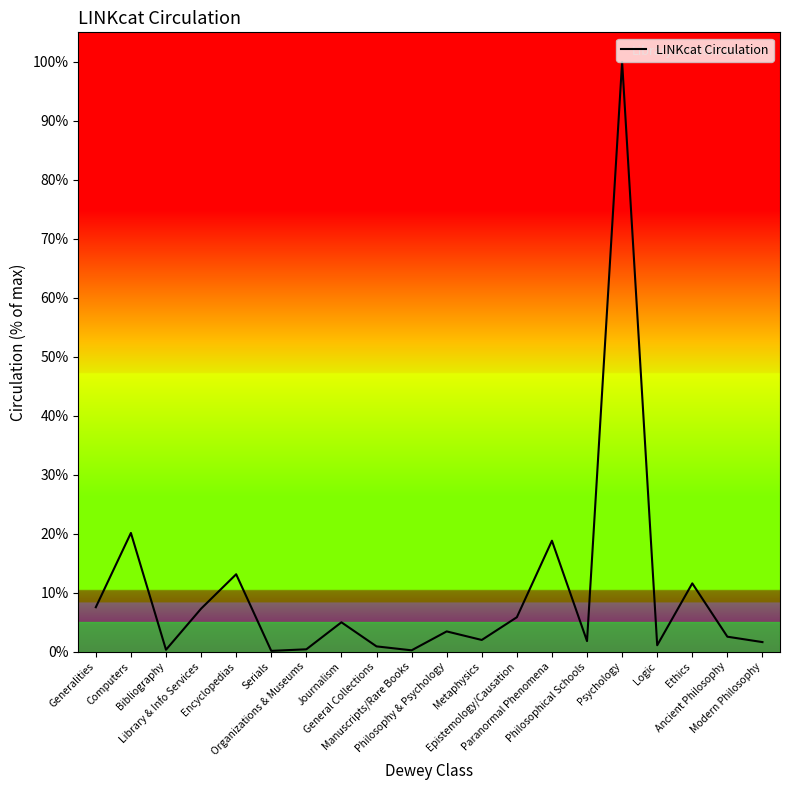

Count the number of values greater than 3.

10